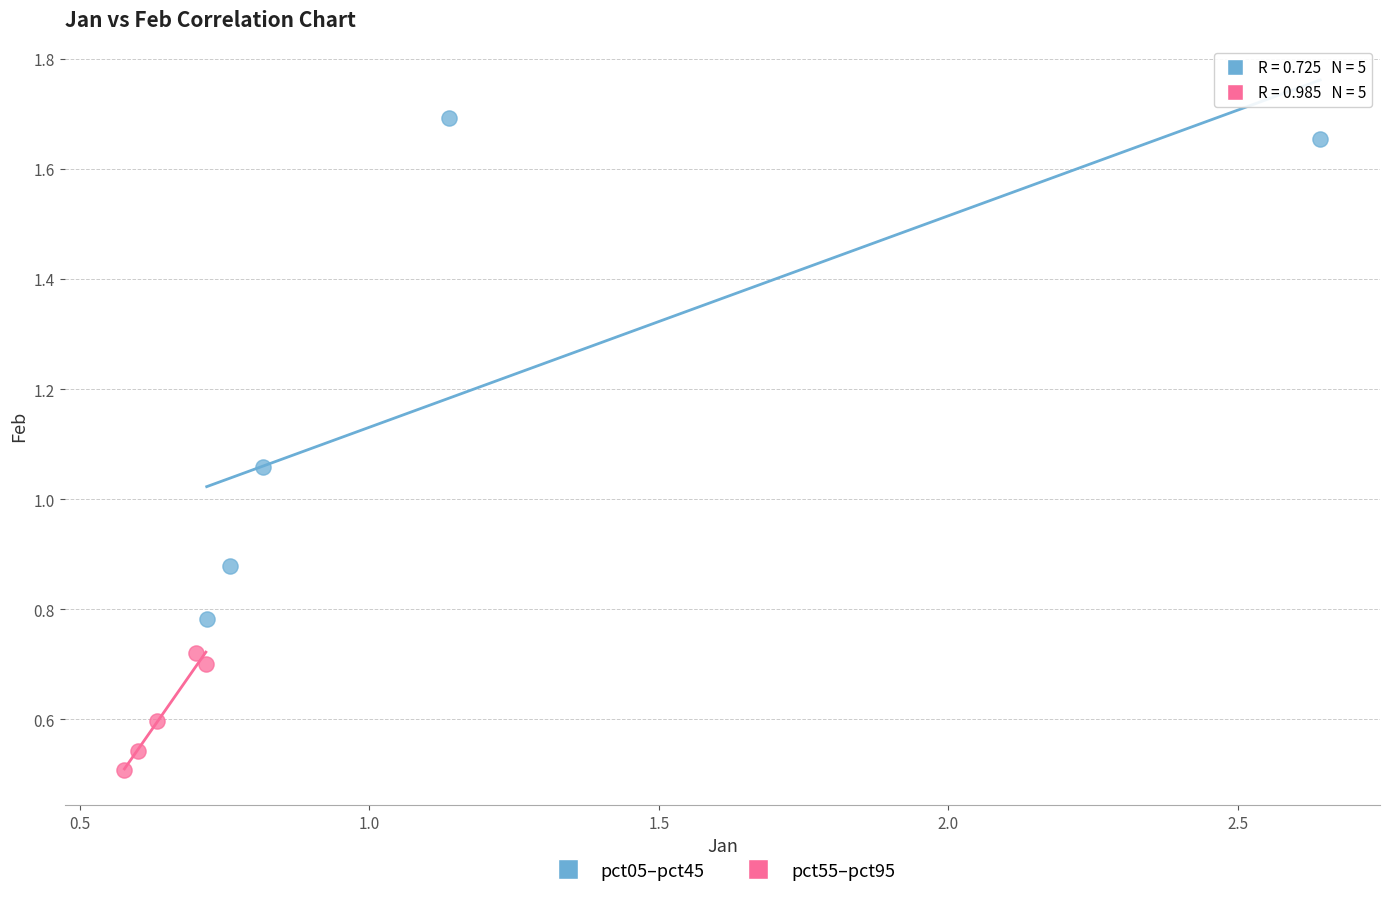

Which series has the widest spread of Y values?

pct05–pct45